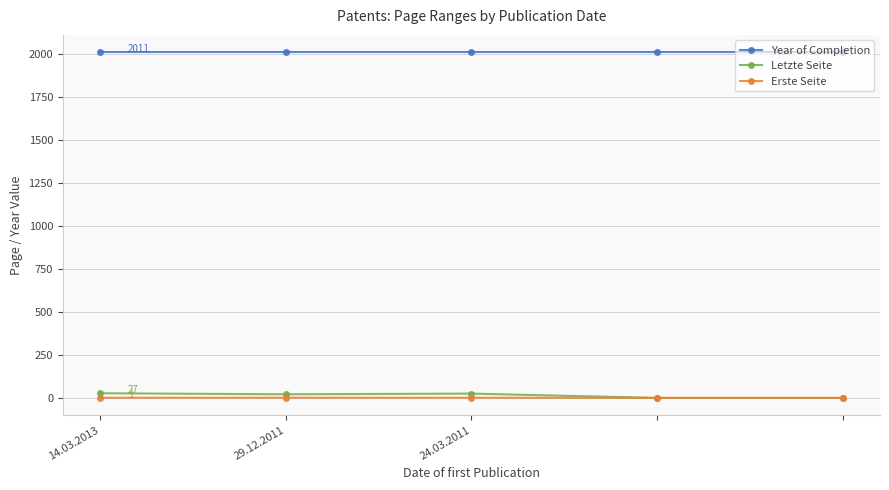

True or false: Erste Seite and Year of Completion intersect in this chart.

False